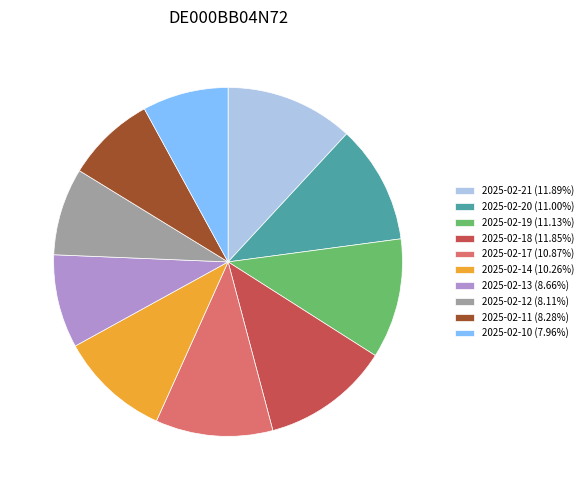

What is the ratio of the value at 2025-02-10 (7.96%) to the value at 2025-02-18 (11.85%)?

0.7